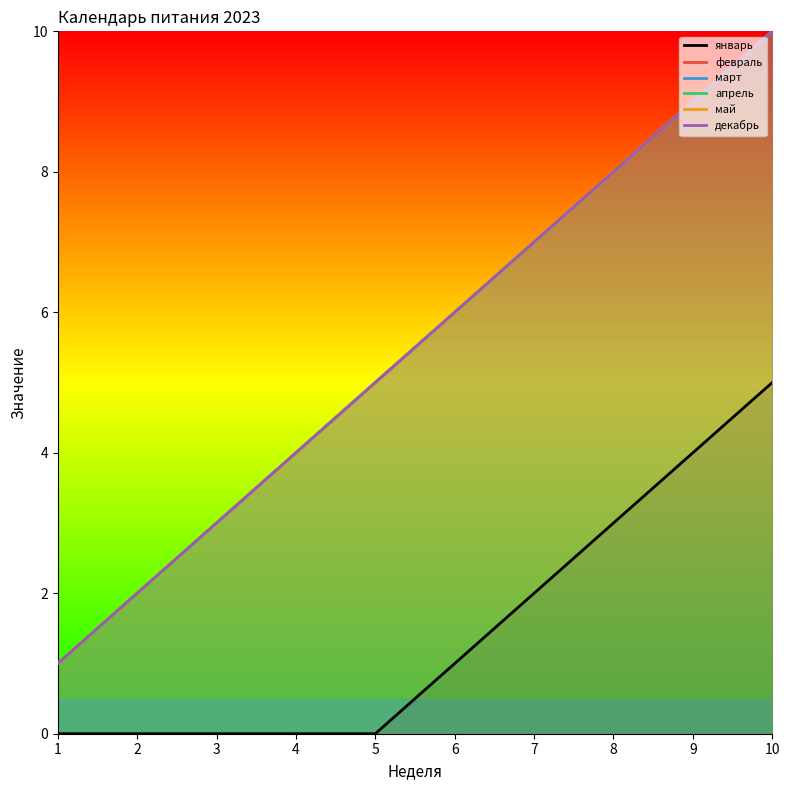

The май series shows 3 at 2. True or false?

False